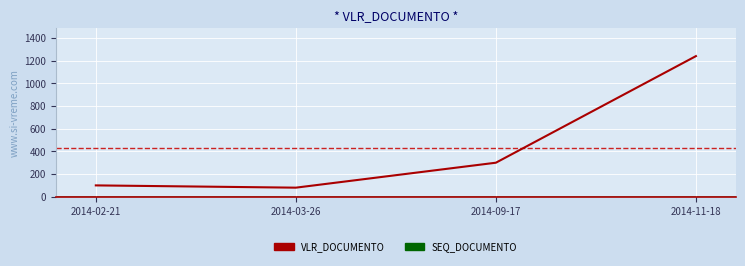

What is the minimum value shown in the chart?

80.0